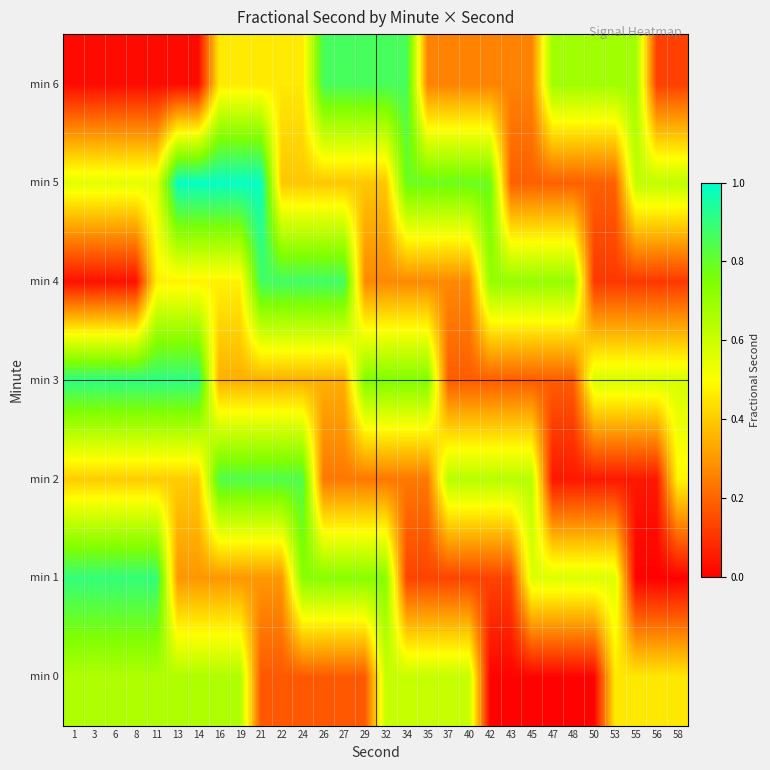

At which category is the sum across all series the highest?

16